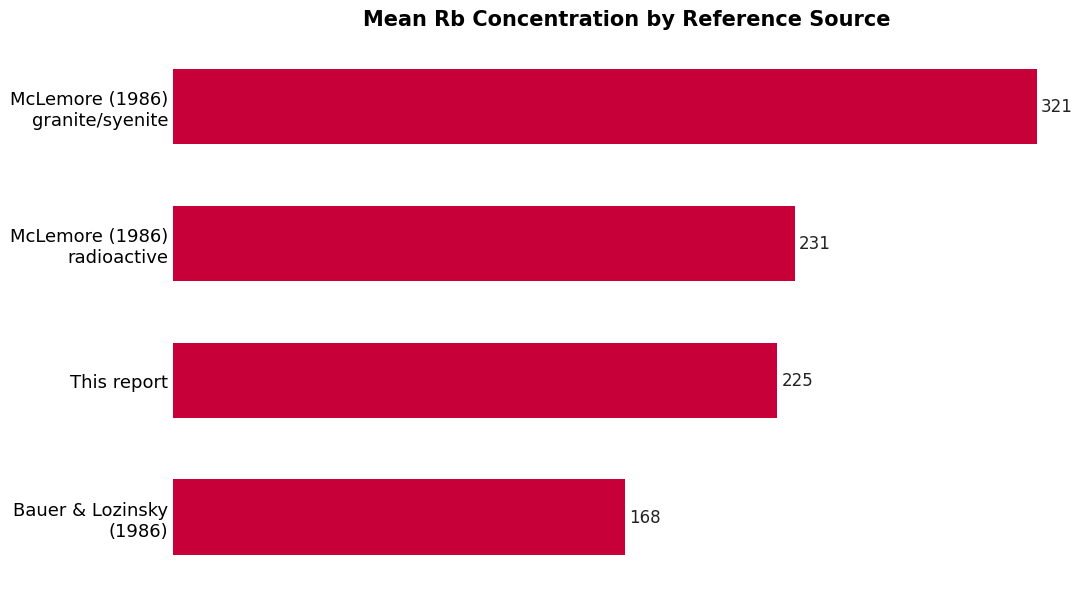

What is the minimum value shown in the chart?

168.2